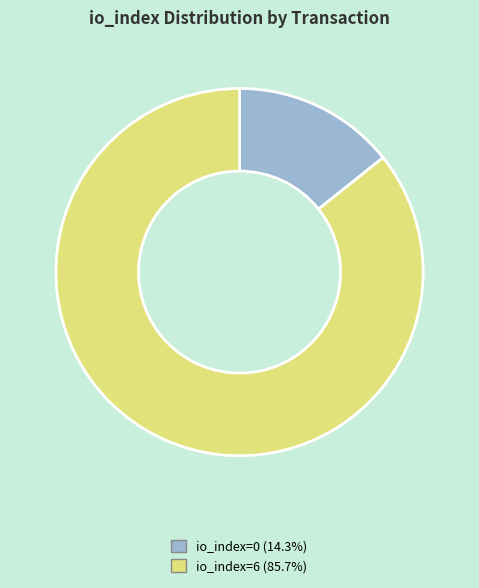

Count the number of slices in the pie.

2